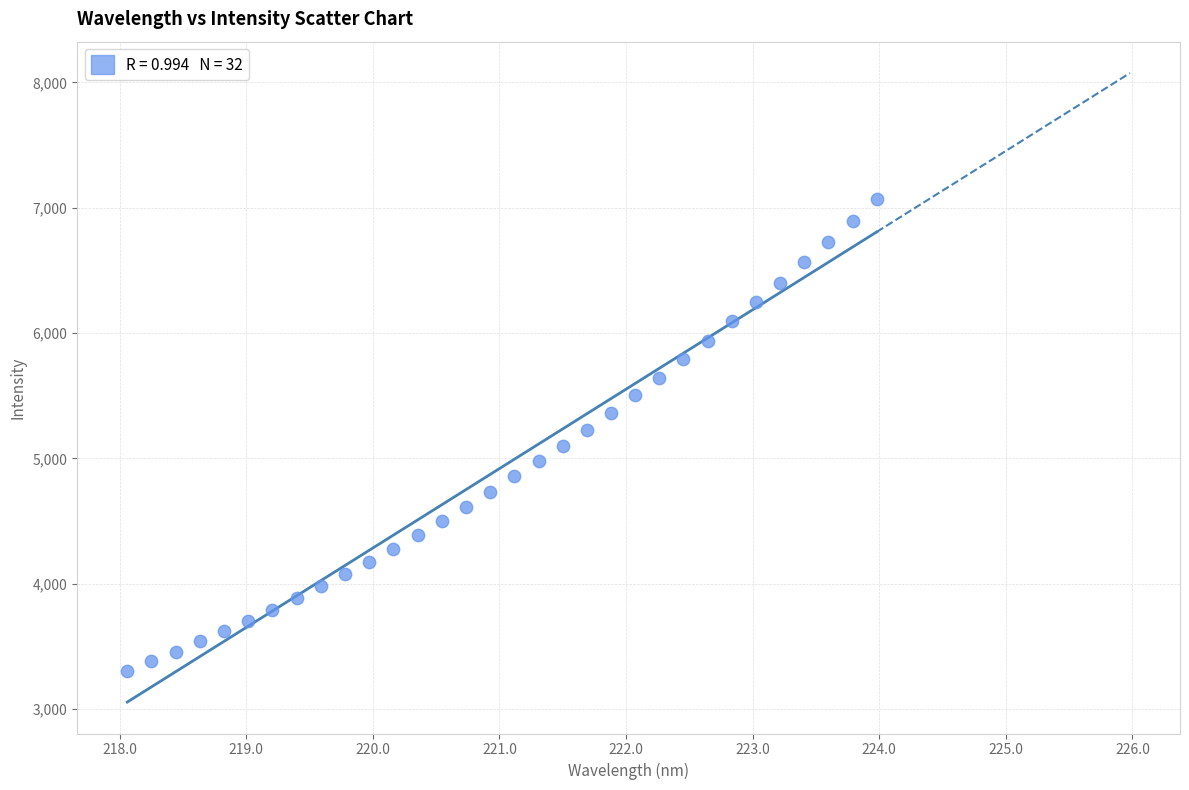

What is the range of X values (max minus min)?

5.9